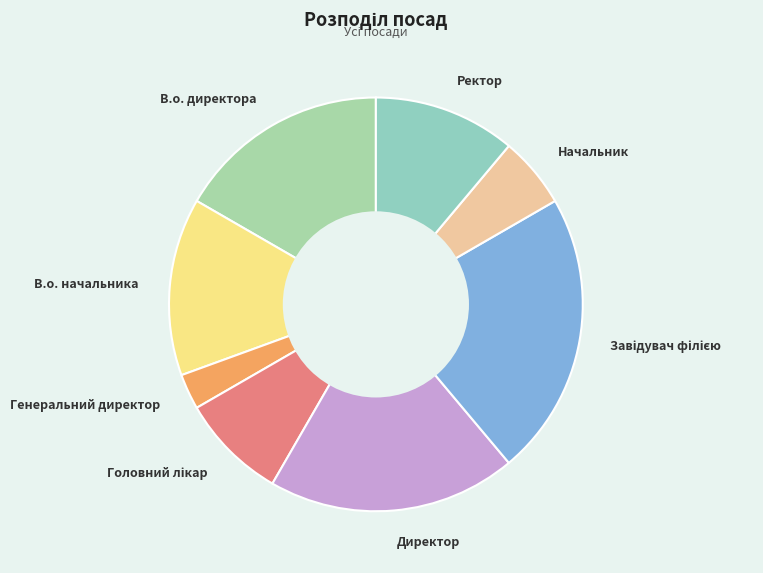

How many segments does this pie chart have?

8